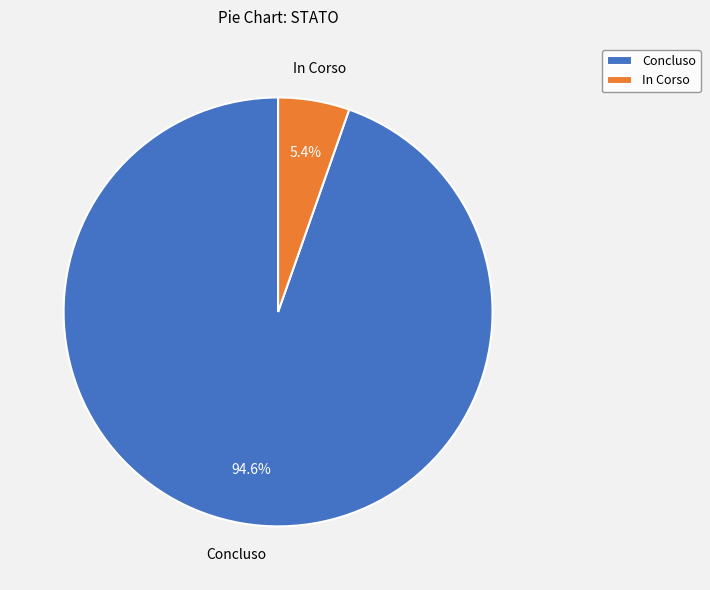

Is there any slice that represents more than half of the pie?

Yes